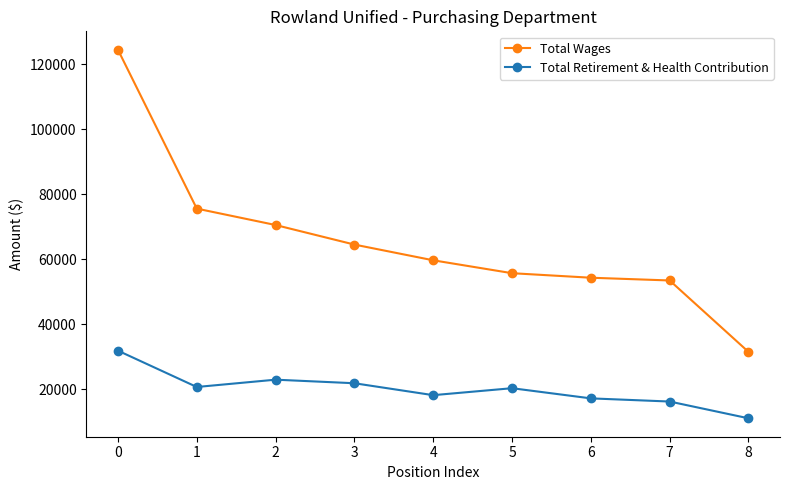

What is the value of the Total Wages point at the 6th from the left?

55686